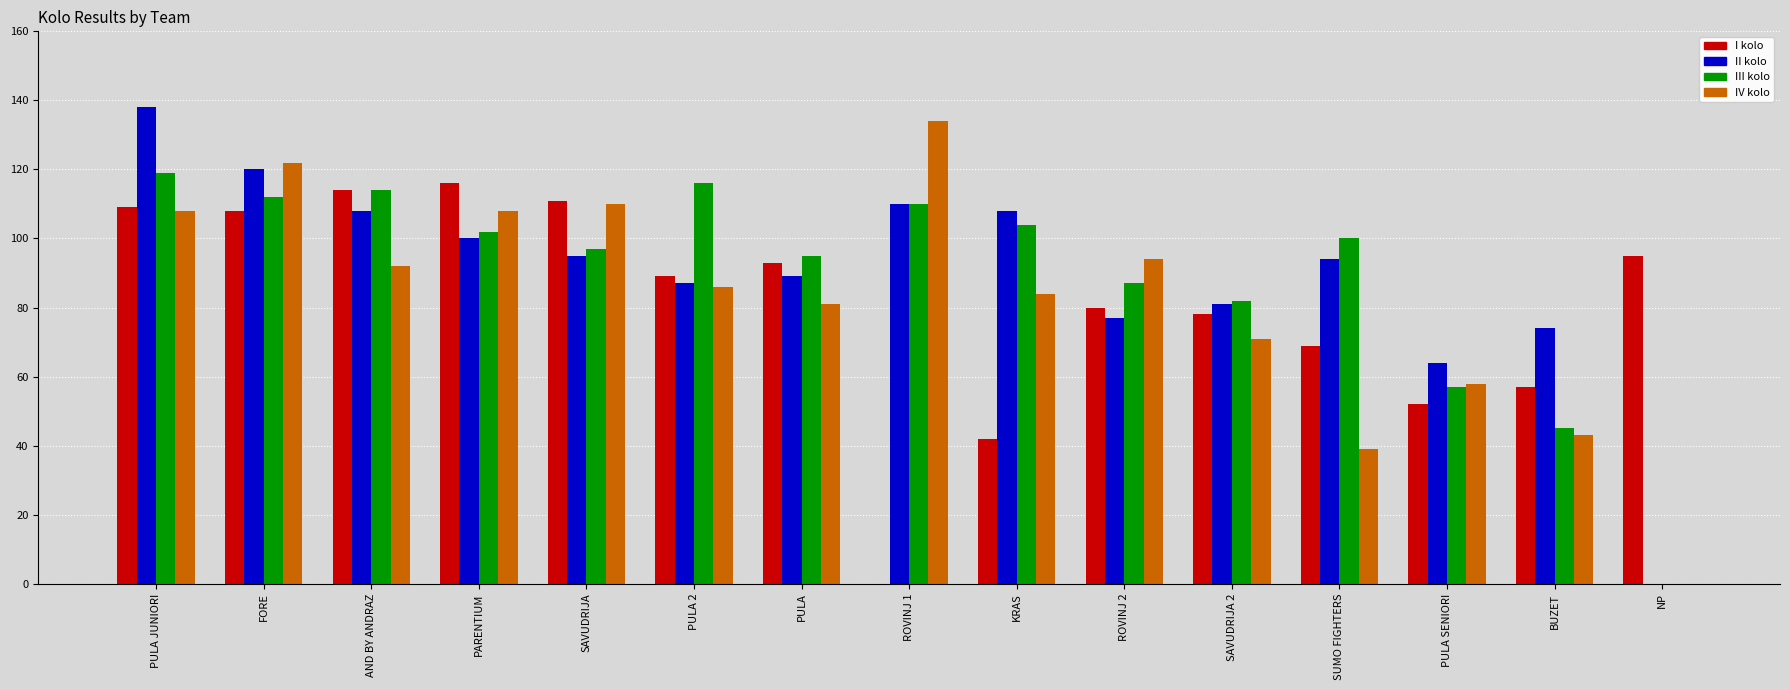

What is the sum of all I kolo values?

1213